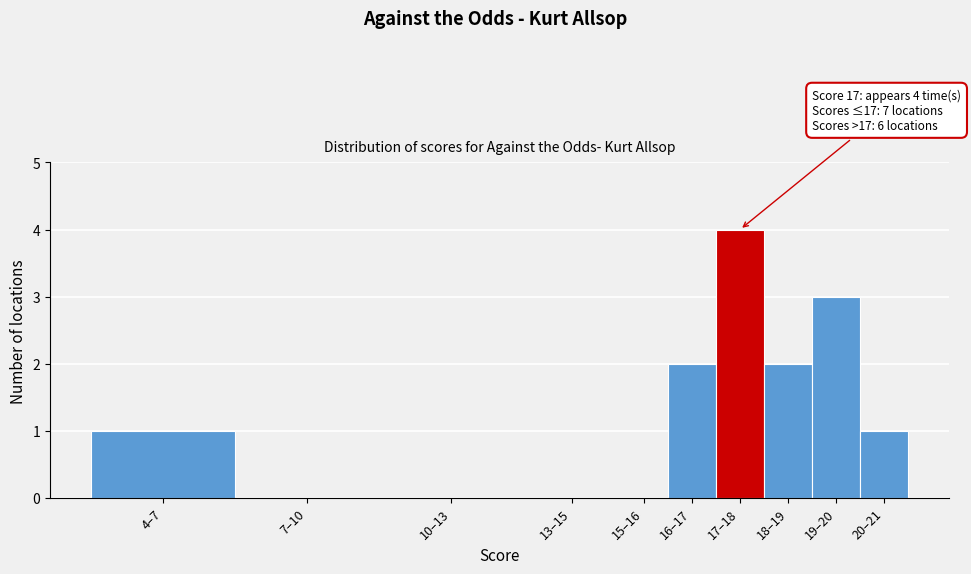

Reading right to left, list all the values displayed in this chart.

20–21=1	19–20=3	18–19=2	17–18=4	16–17=2	15–16=0	13–15=0	10–13=0	7–10=0	4–7=1